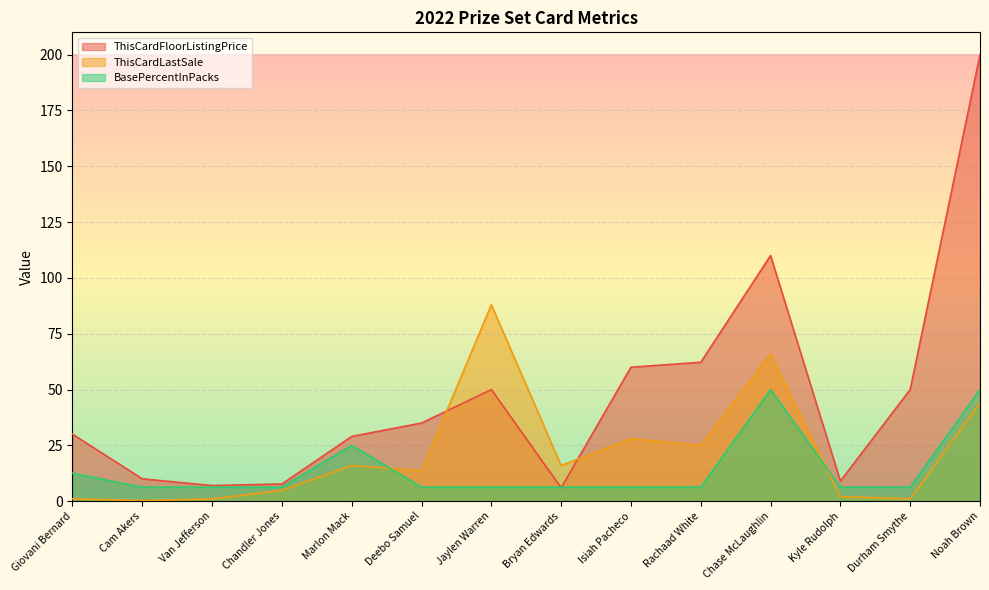

At which label does ThisCardFloorListingPrice reach its peak?

Noah Brown